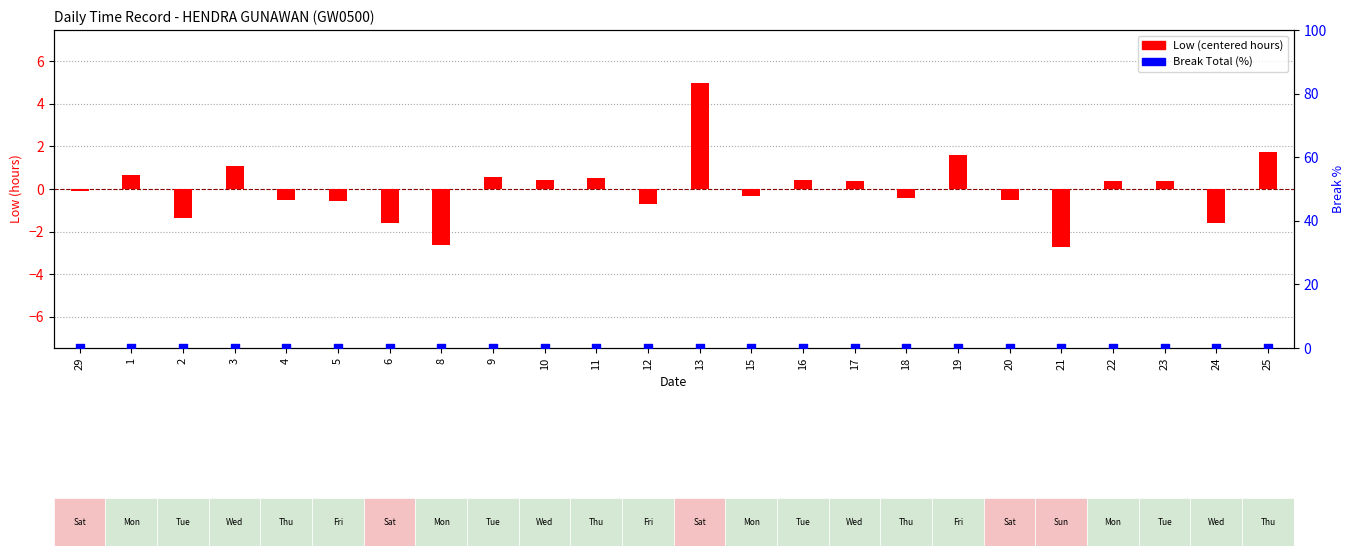

Which series has the widest spread of Y values?

Low (centered hours)